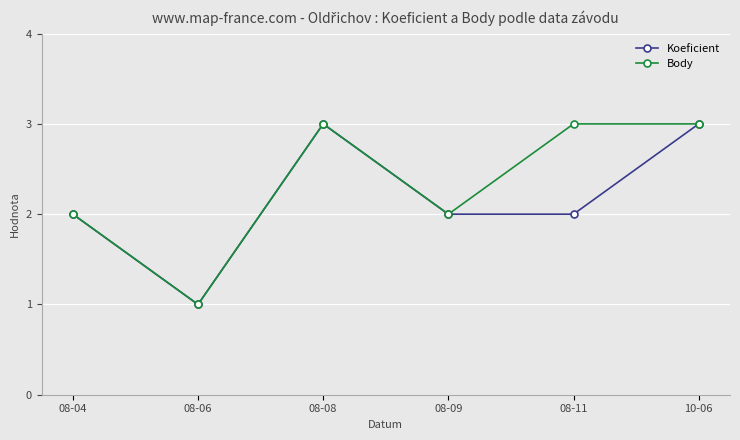

What is the total value across all series at 08-11?

5